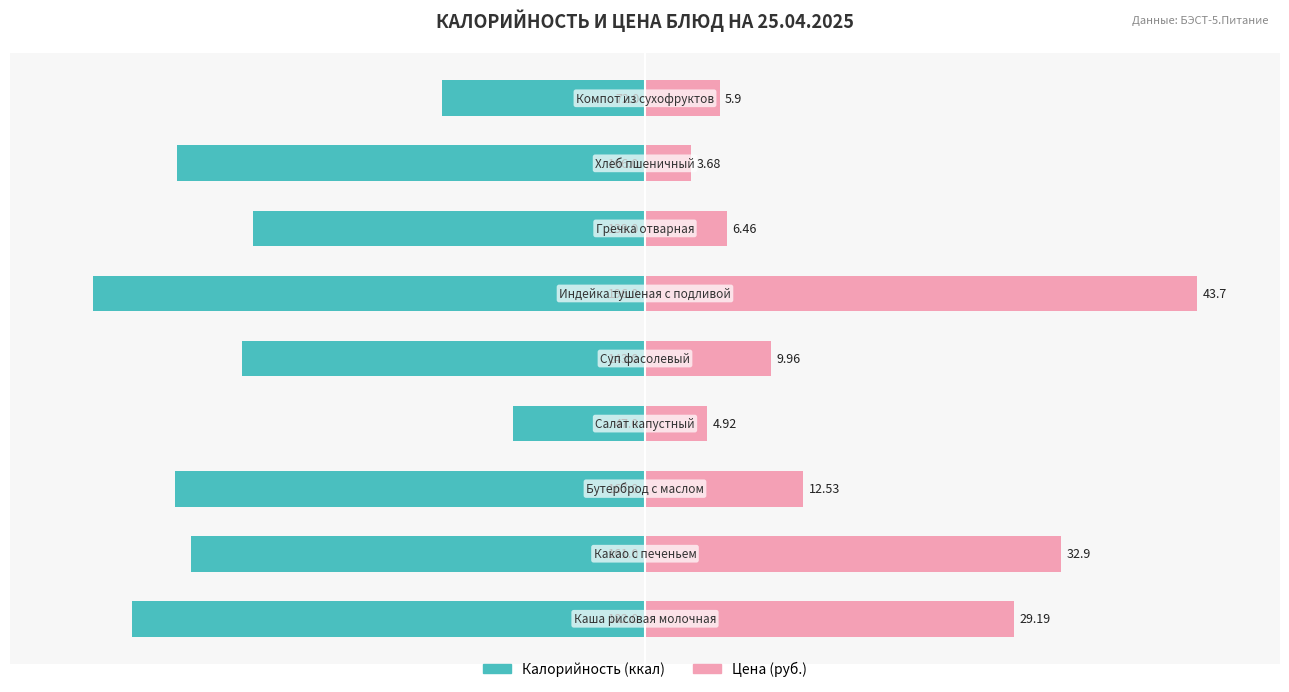

What is the difference between the maximum and minimum values in the Калорийность series?

76.0